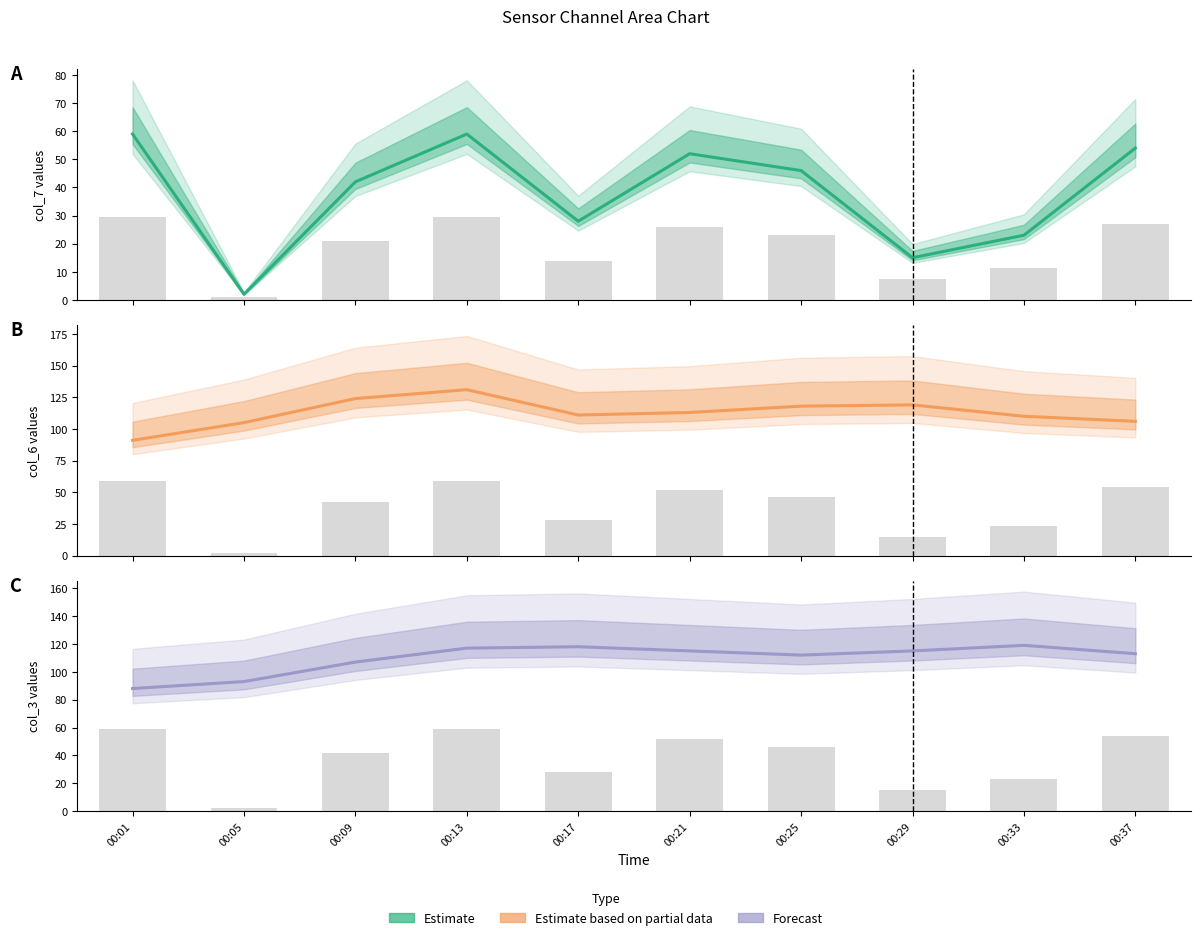

Which series has the widest spread of values?

col_7 (Estimate)